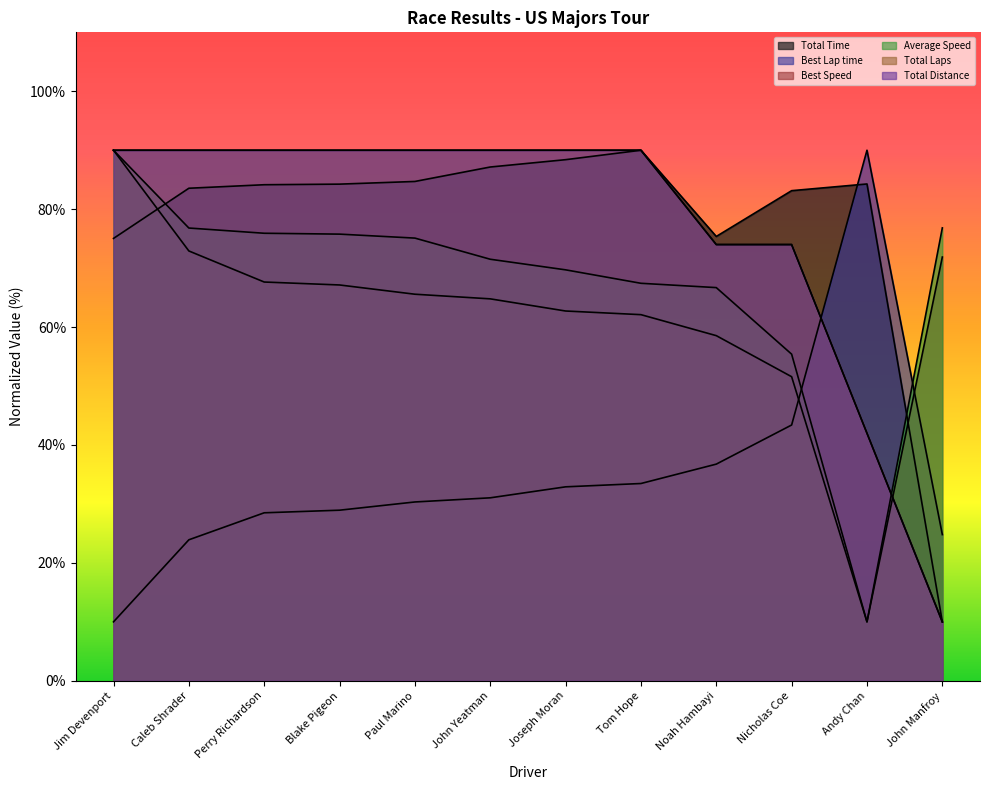

What is the value of the Total Laps point at the 3rd from the left?

90.0